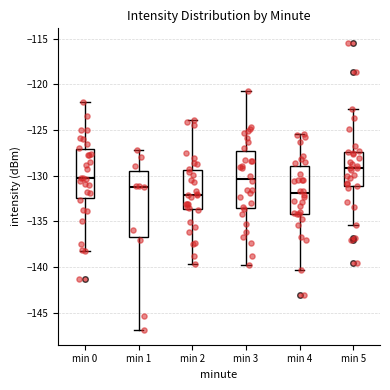

Reading left to right, transcribe this box plot: for each box, give where its median line is, the range the box spans, and where its two whiskers end, as read against the y-axis. The values are not printed on the chart, so give them approximately, as read against the axis.

min 0: median -130.5, box -132.5 to -127.0, whiskers -138.0 to -122.0
min 1: median -131.0, box -136.5 to -129.5, whiskers -147.0 to -127.0
min 2: median -132.0, box -133.5 to -129.5, whiskers -139.5 to -124.0
min 3: median -130.5, box -133.5 to -127.5, whiskers -140.0 to -120.5
min 4: median -132.0, box -134.0 to -129.0, whiskers -140.5 to -125.5
min 5: median -129.0, box -131.0 to -127.5, whiskers -135.5 to -122.5